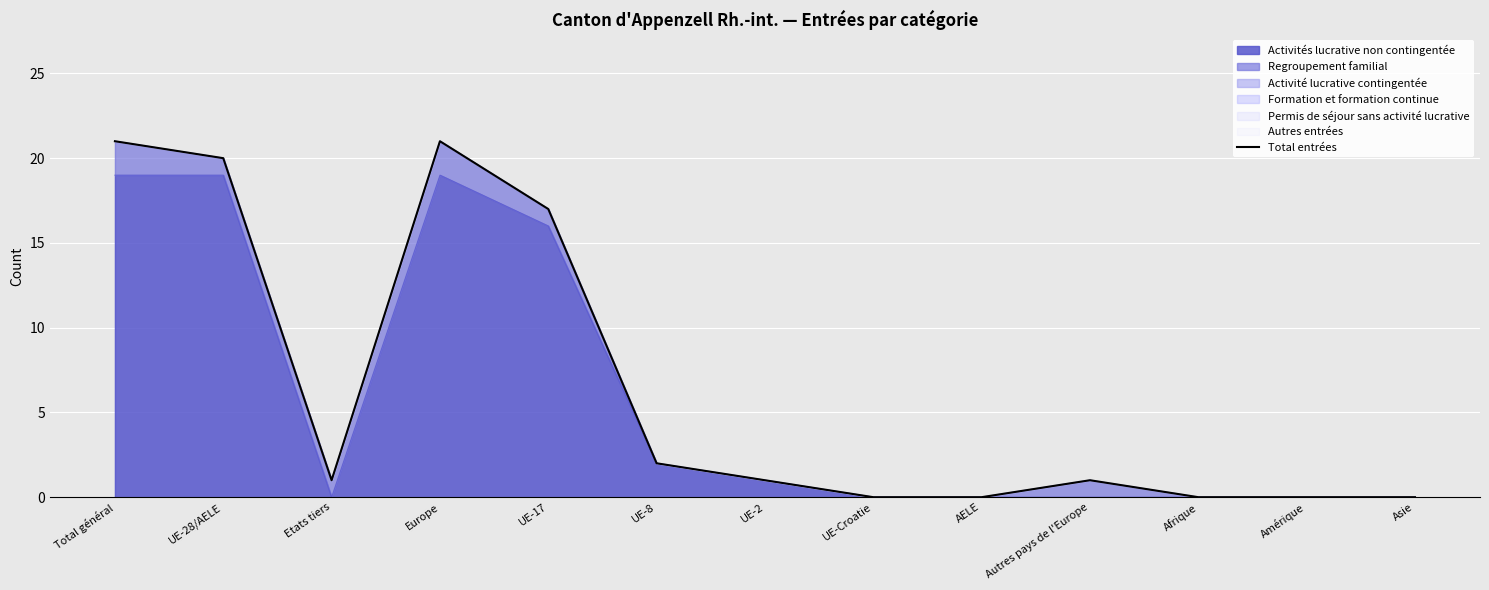

What is the difference between the maximum and minimum values?

21